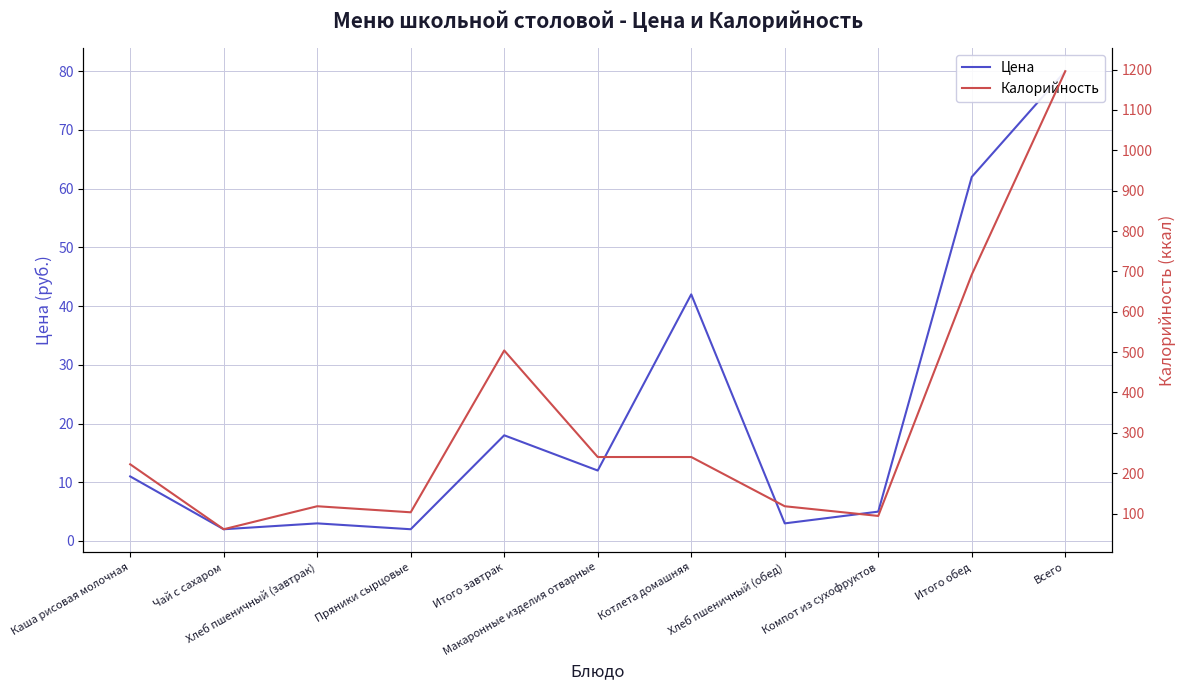

What is the total value across all series at Всего?

1276